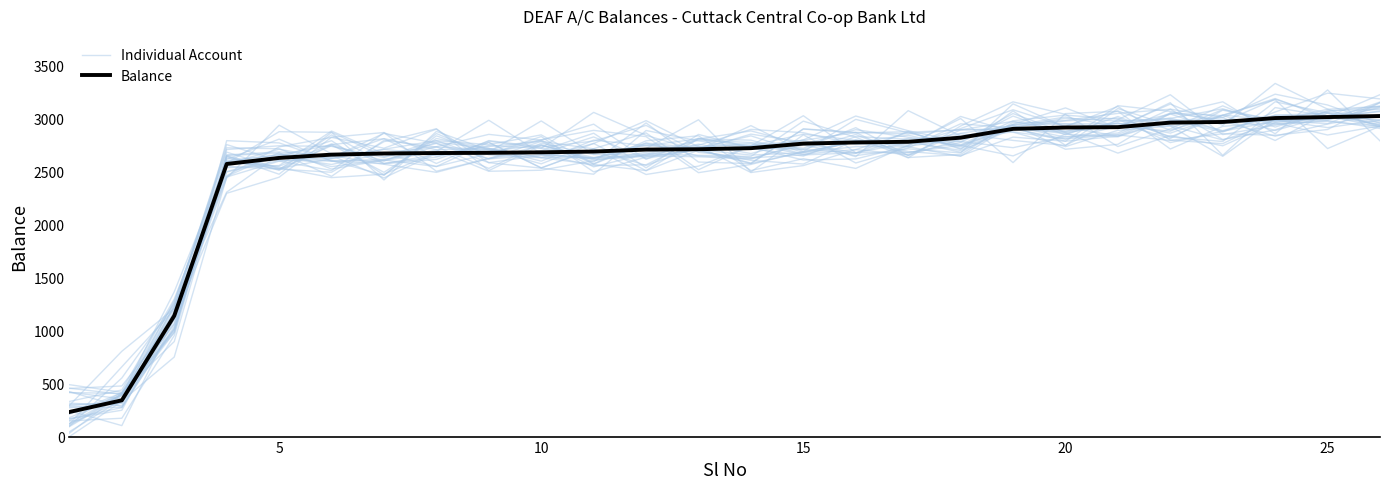

The value of Individual Account at 18 is 4059.9. True or false?

False